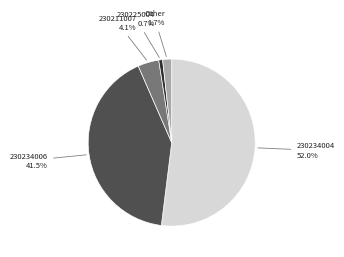

Does any single category account for the majority?

Yes